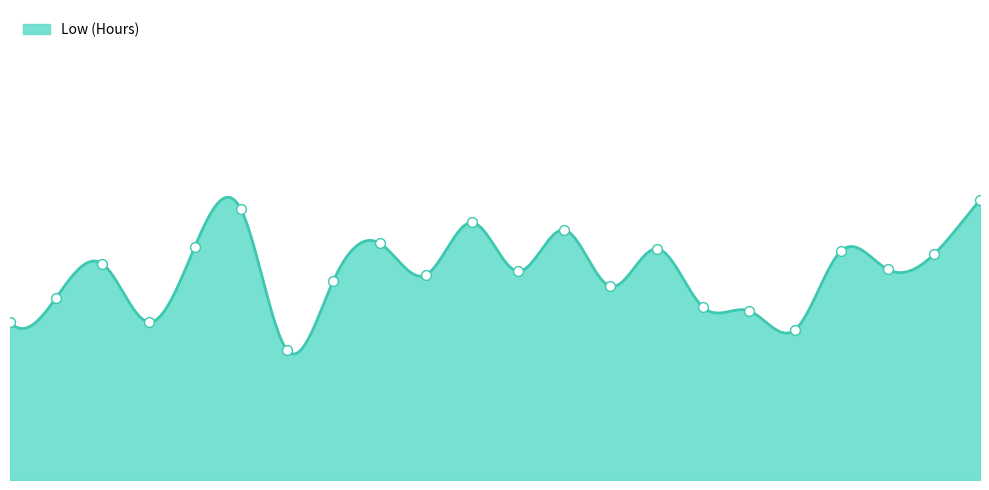

Which has a higher value, 6 or 24?

6